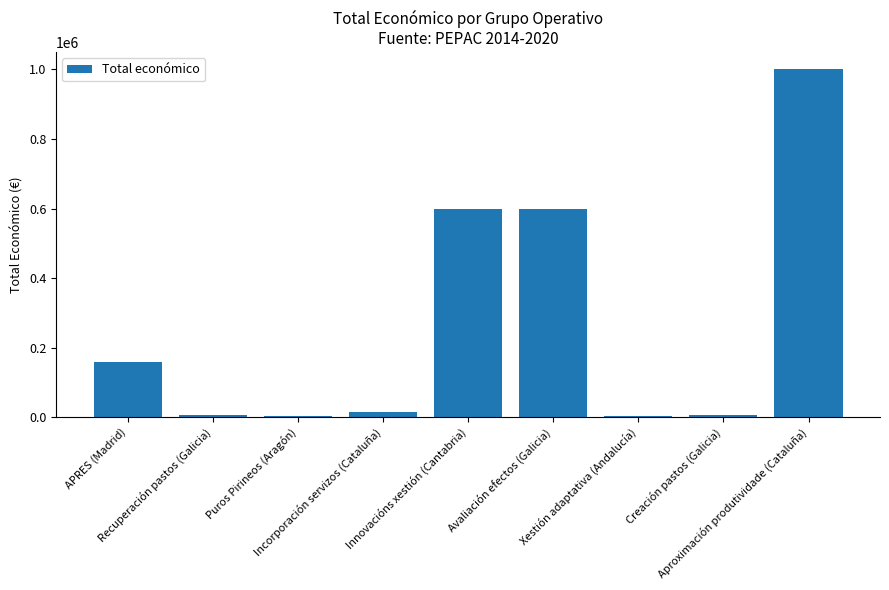

What is the label of the 2nd bar from the right?

Creación pastos (Galicia)